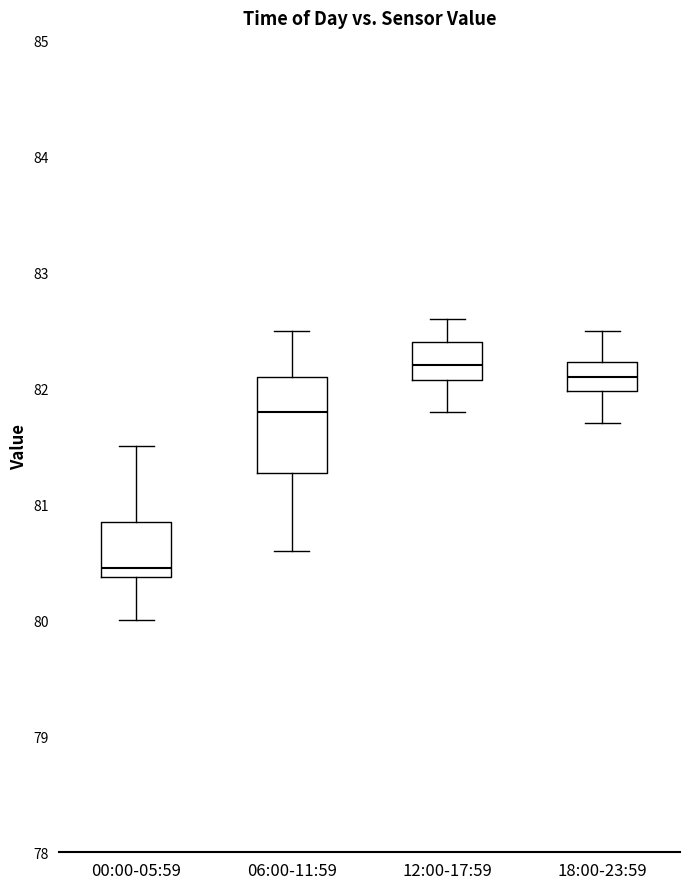

Where does the lower whisker of the box for 06:00-11:59 end on the y-axis? The values are not printed on the chart, so give them approximately, as read against the axis.

80.6